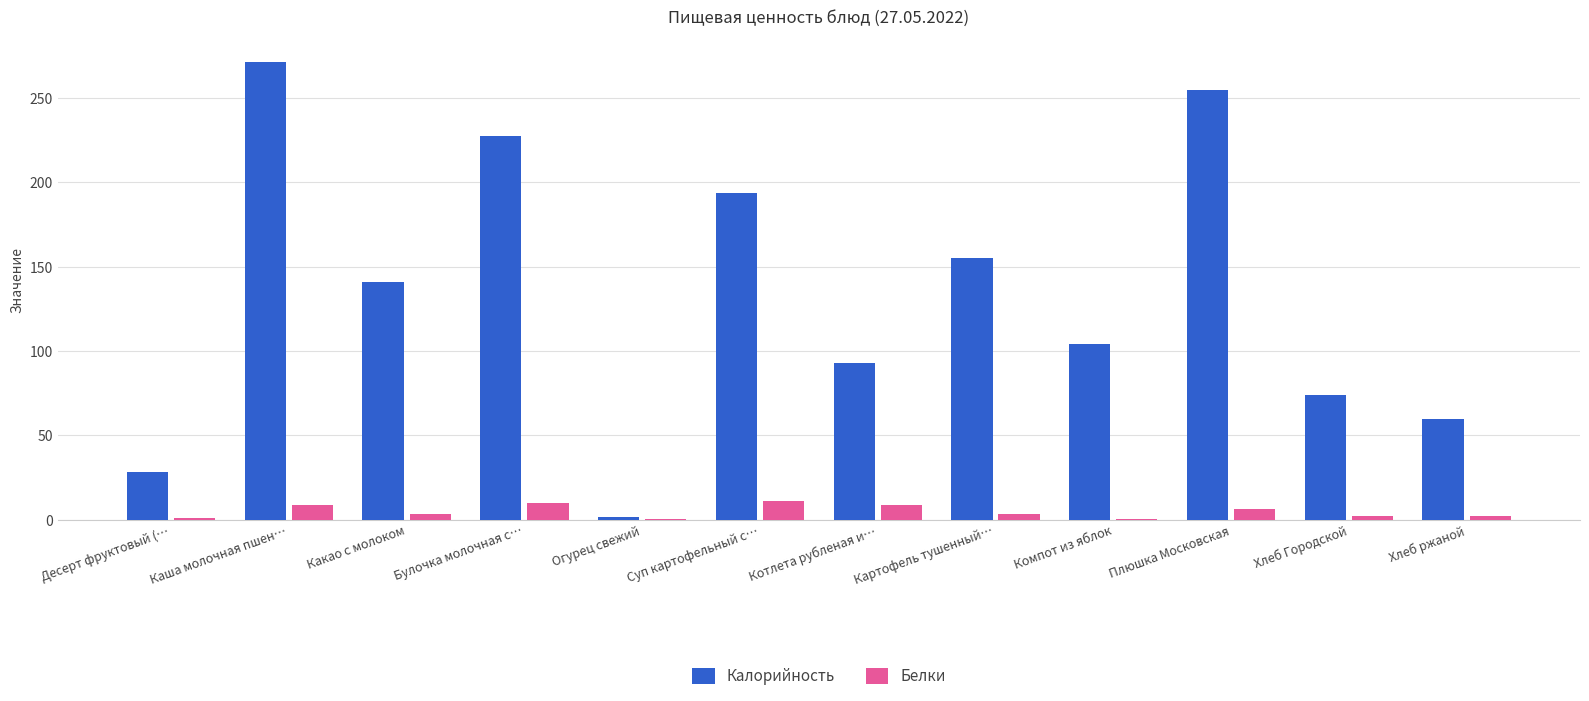

What is the greatest value displayed?

271.3